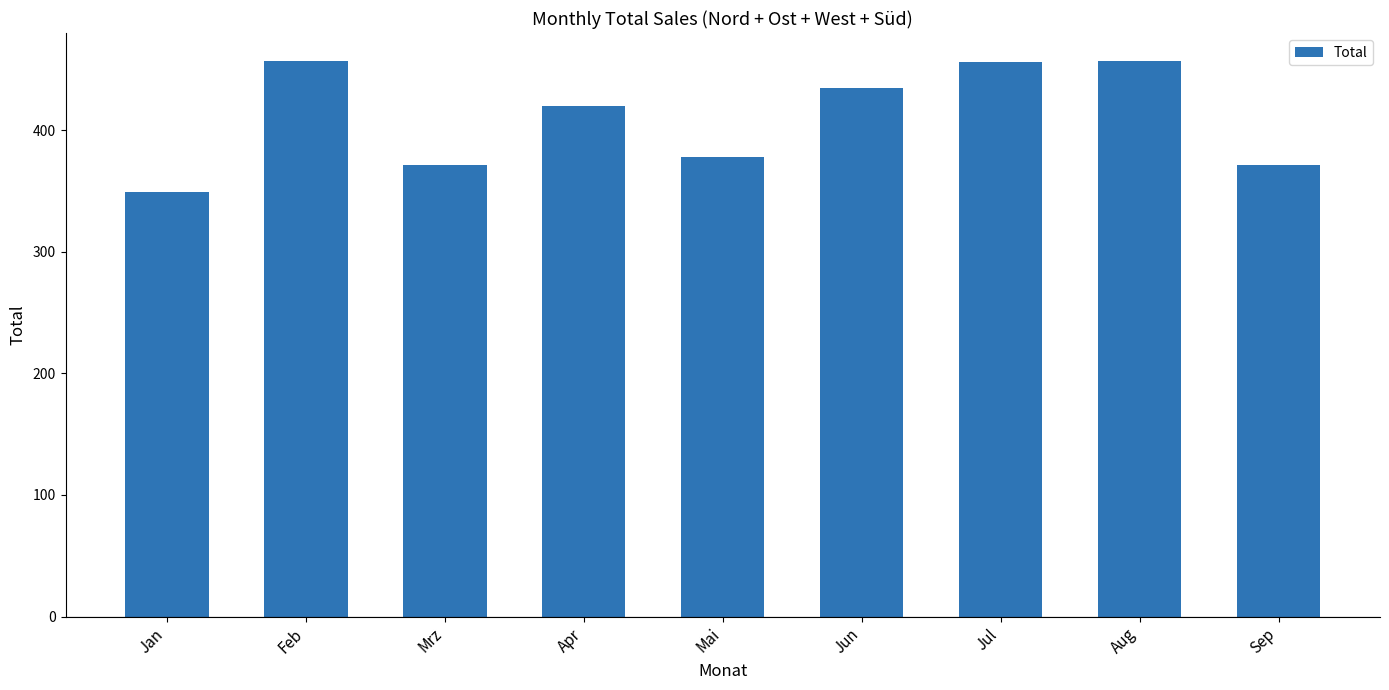

What is the difference between the maximum and minimum values?

108